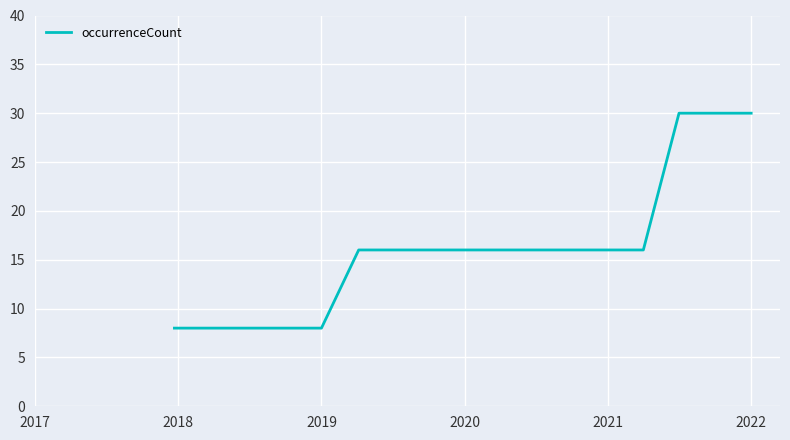

What is the greatest value displayed?

30